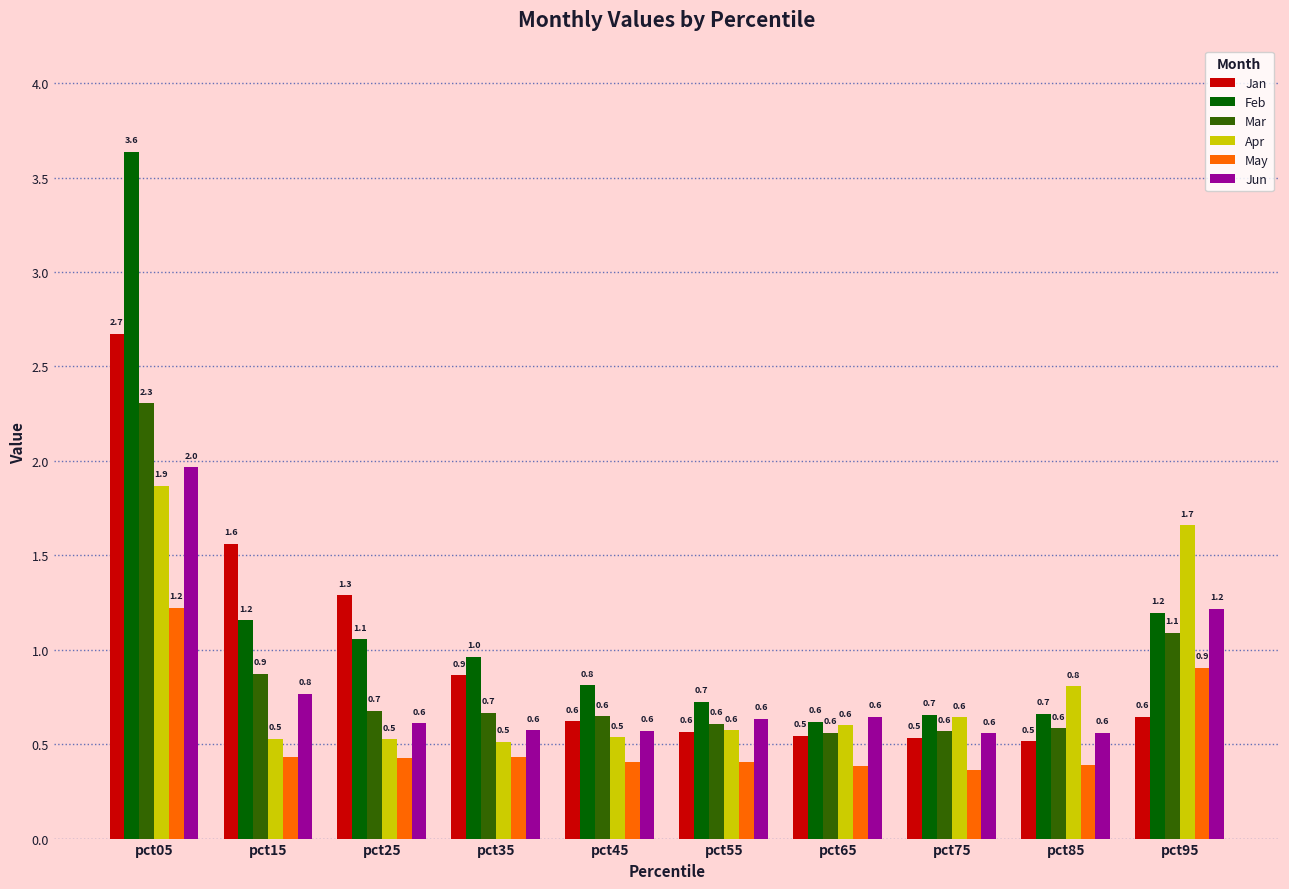

How many groups of bars are there?

10